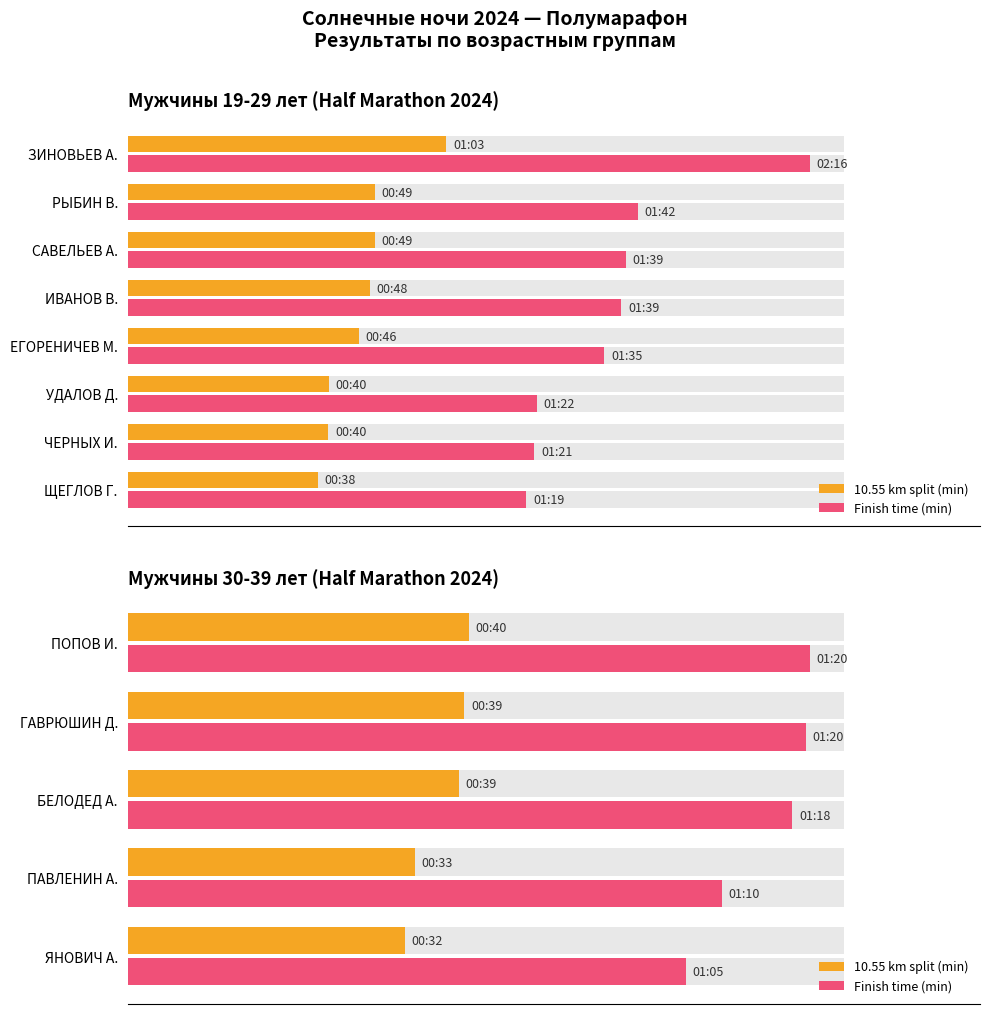

What are all the series names shown in the legend?

10.55 km split (min), Finish time (min)